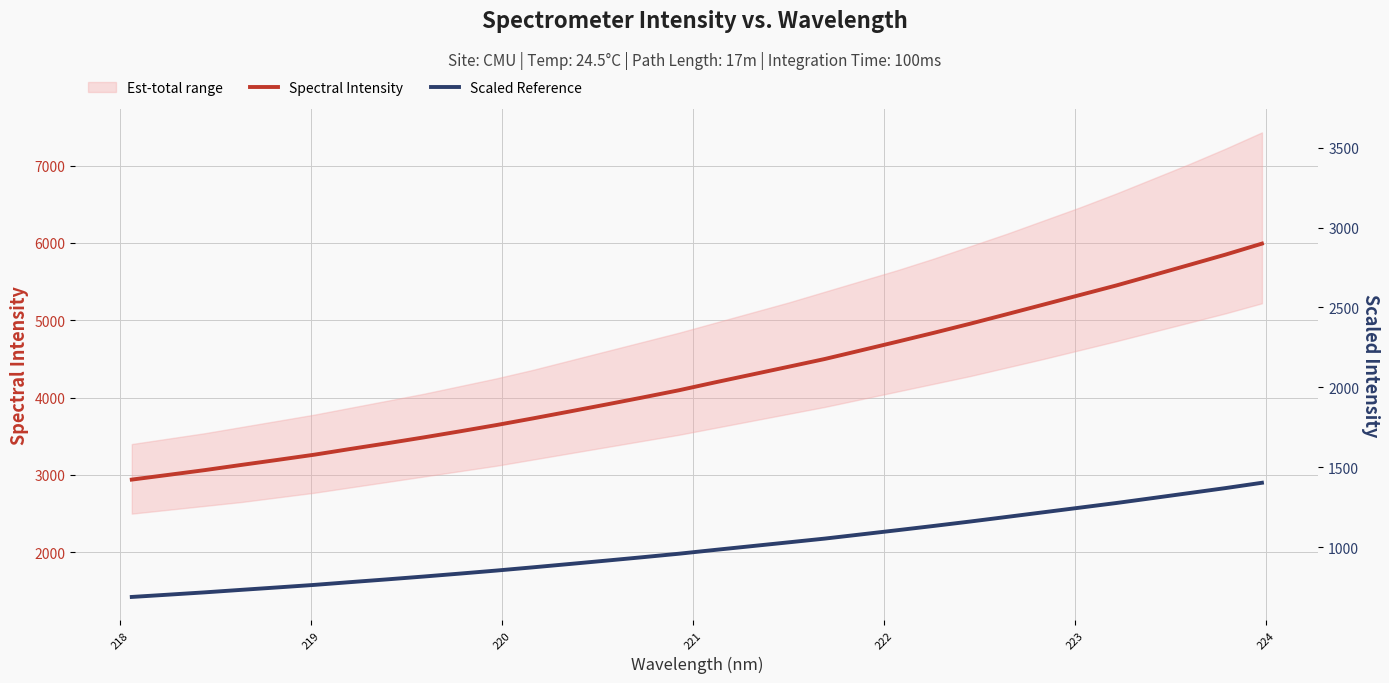

Rank the series by their average value, from lowest to highest.

Scaled Reference, Spectral Intensity